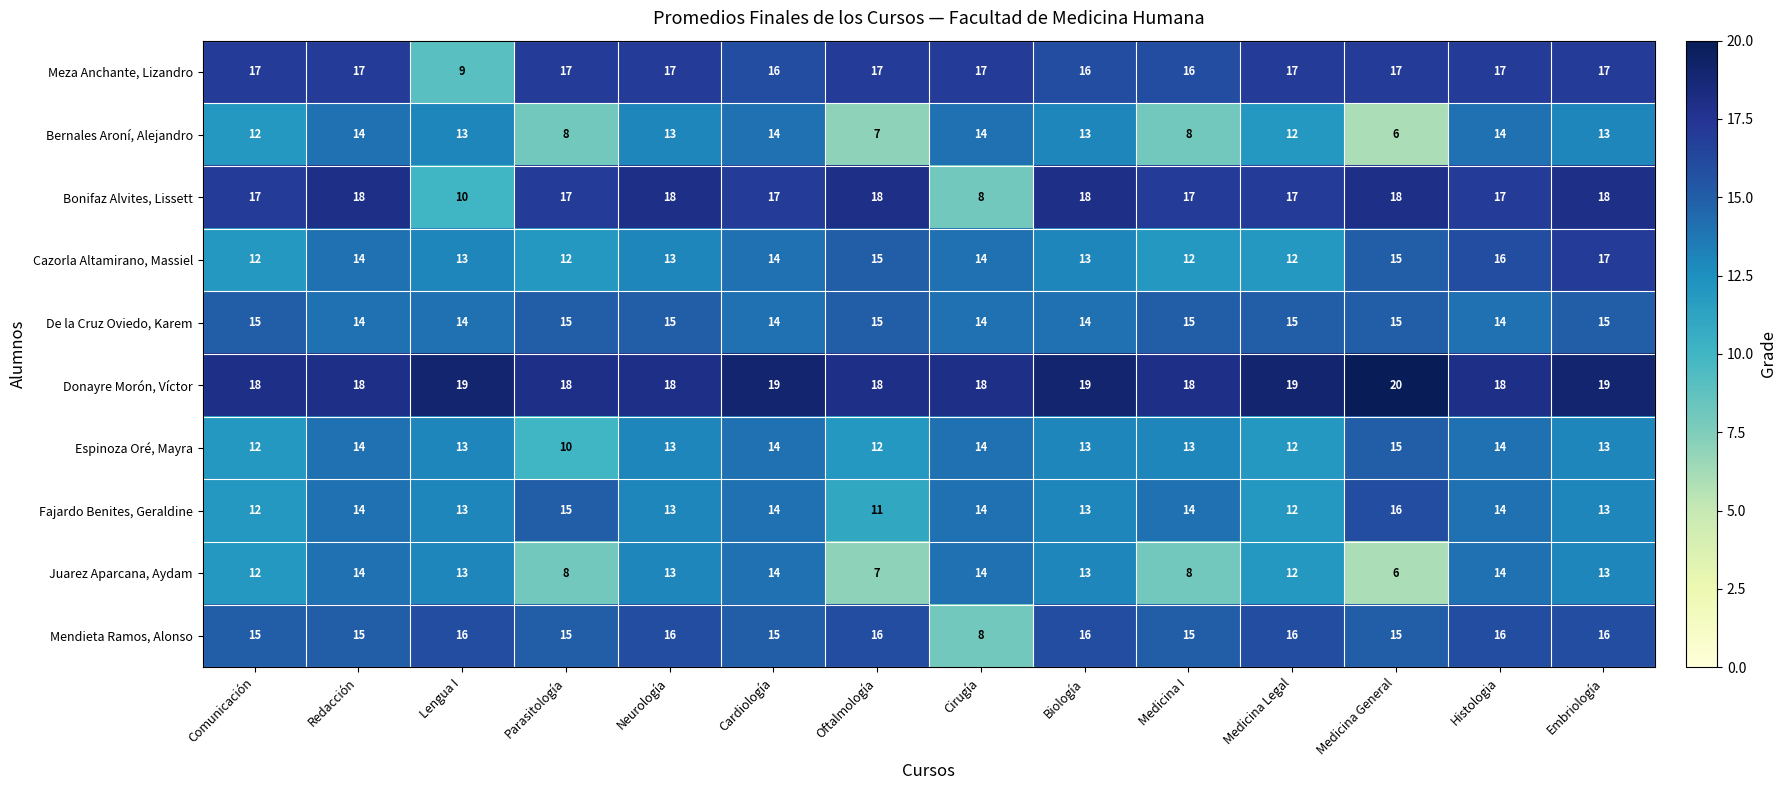

What is the sum of the Bonifaz Alvites, Lissett values at Medicina General and Medicina Legal?

35